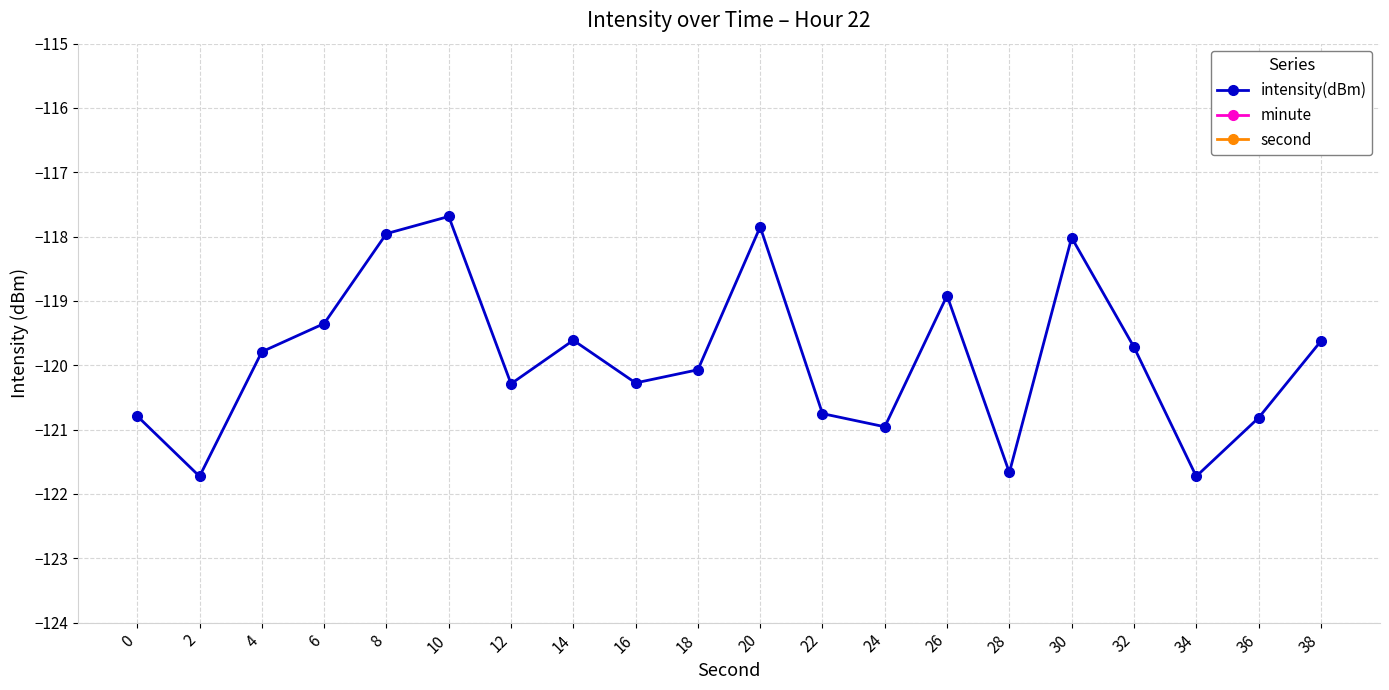

True or false: minute has more than 1 interior local peaks.

False